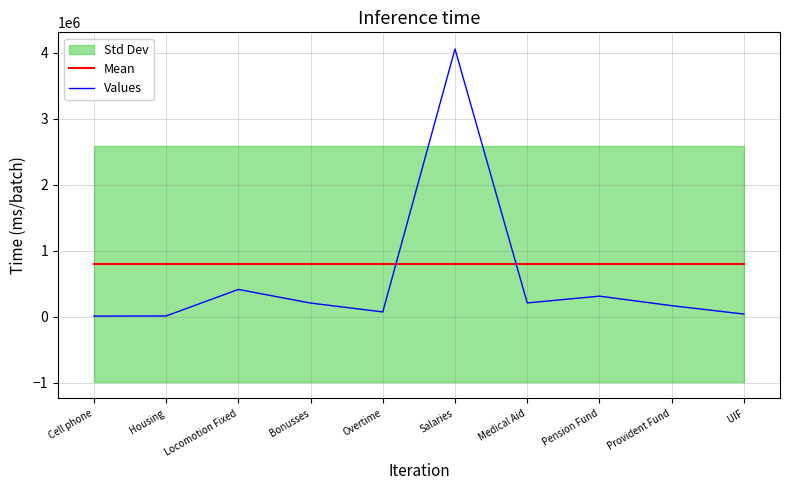

At which label is Values closest to 2030676?

Locomotion Fixed